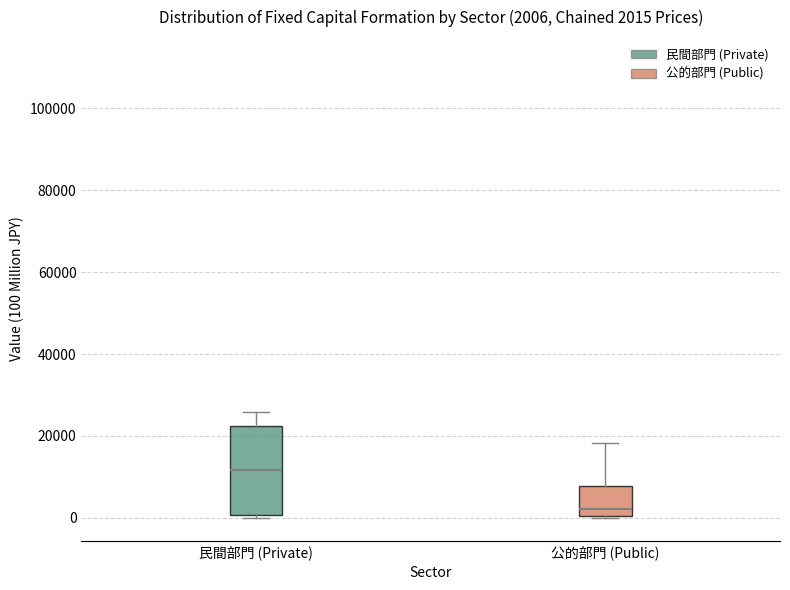

Which box has the highest median line?

民間部門 (Private)